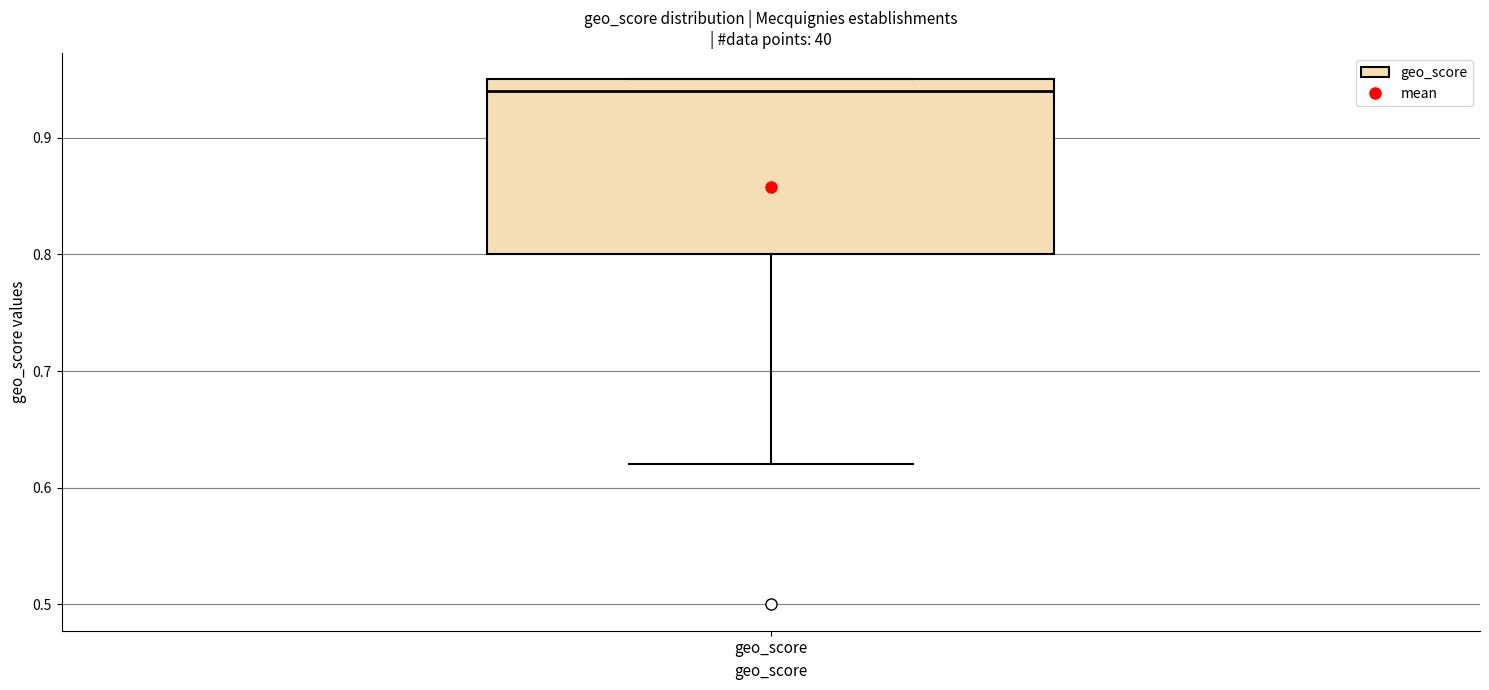

Transcribe this box plot: give where the median line is, the range the box spans, and where the two whiskers end, as read against the y-axis. The values are not printed on the chart, so give them approximately, as read against the axis.

median 0.94, box 0.80 to 0.95, whiskers 0.62 to 0.95